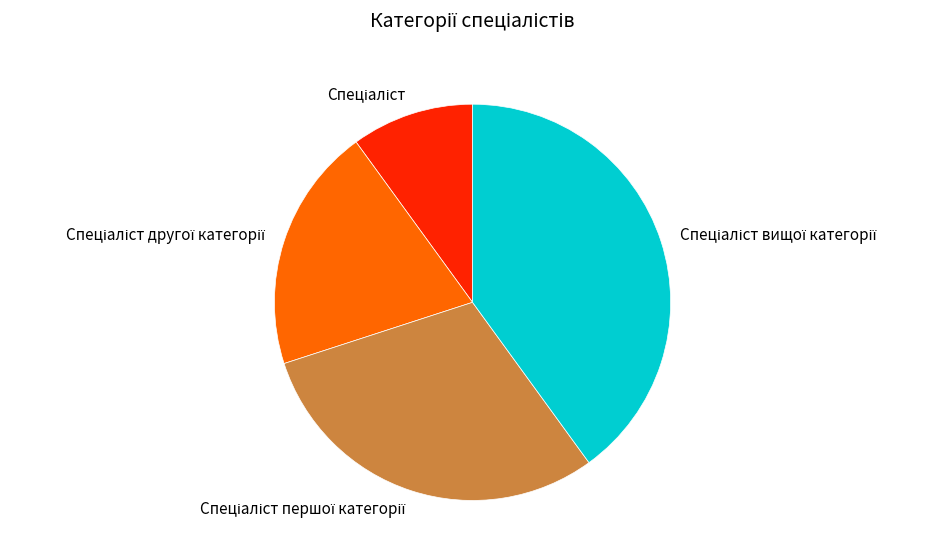

Is there a majority slice in this chart?

No